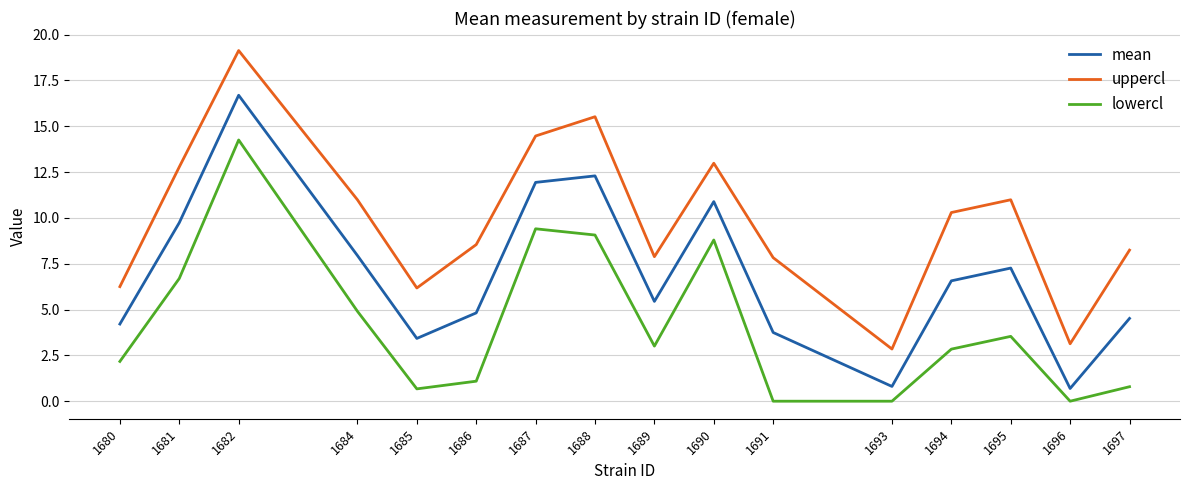

Rank the series by their average value, from lowest to highest.

lowercl, mean, uppercl